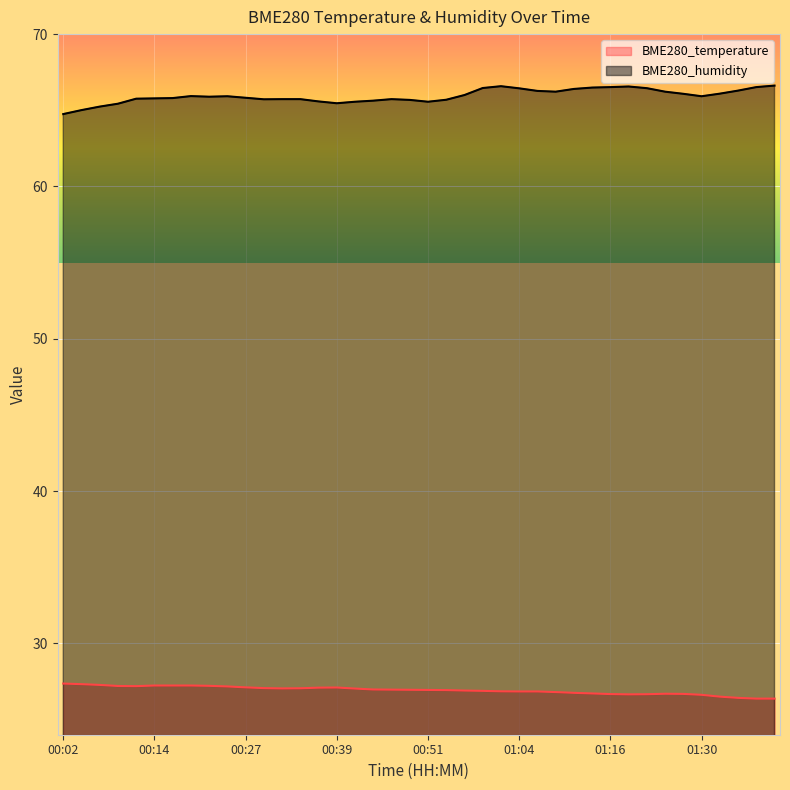

What is the total value across all series at 01:32?

92.6